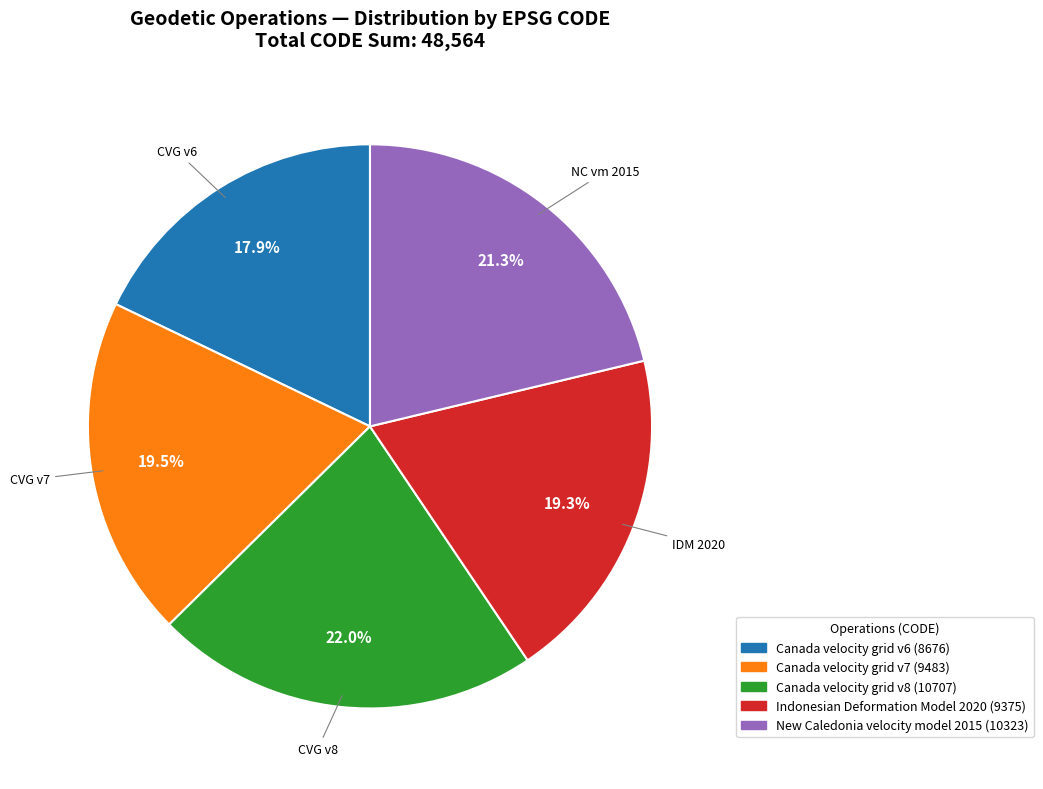

To the nearest percent, what is the average slice percentage?

20%